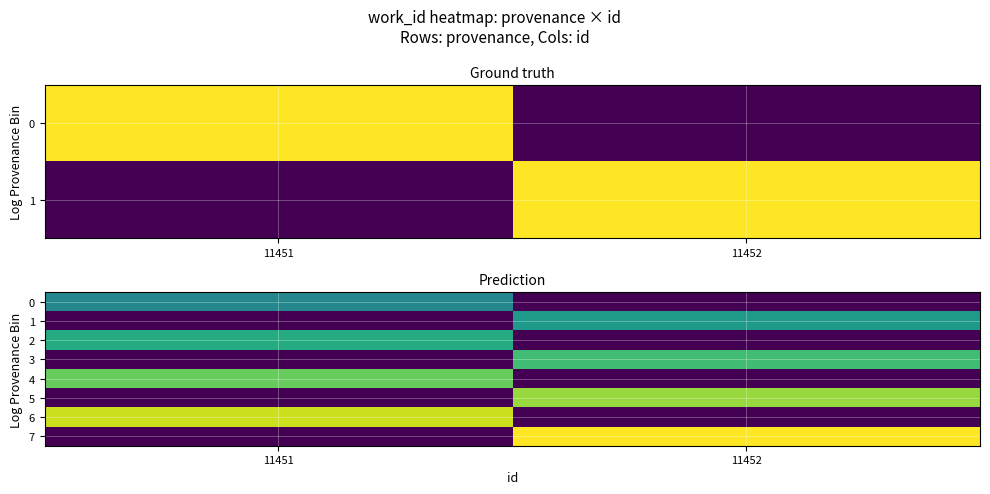

What is the sum of the 5 values at 11452 and 11451?

4793.8